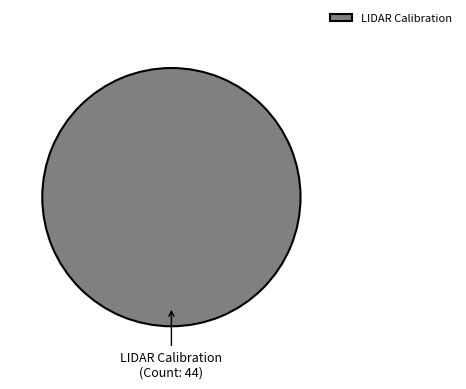

What is the majority slice?

LIDAR Calibration